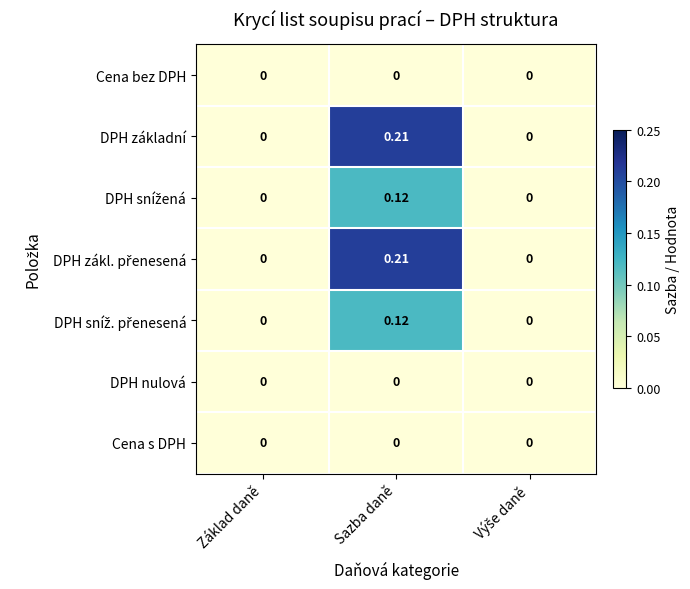

How many distinct data groups are displayed?

7